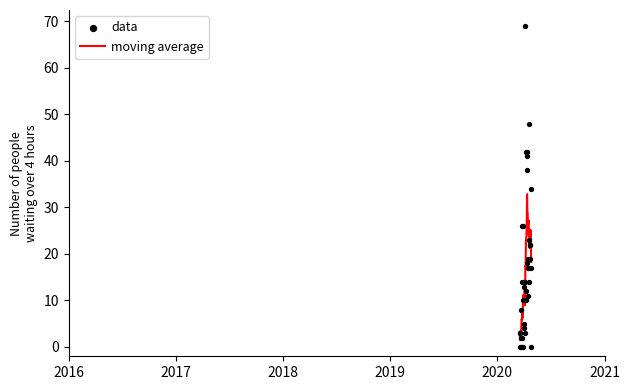

Which series reaches the maximum Y coordinate?

data